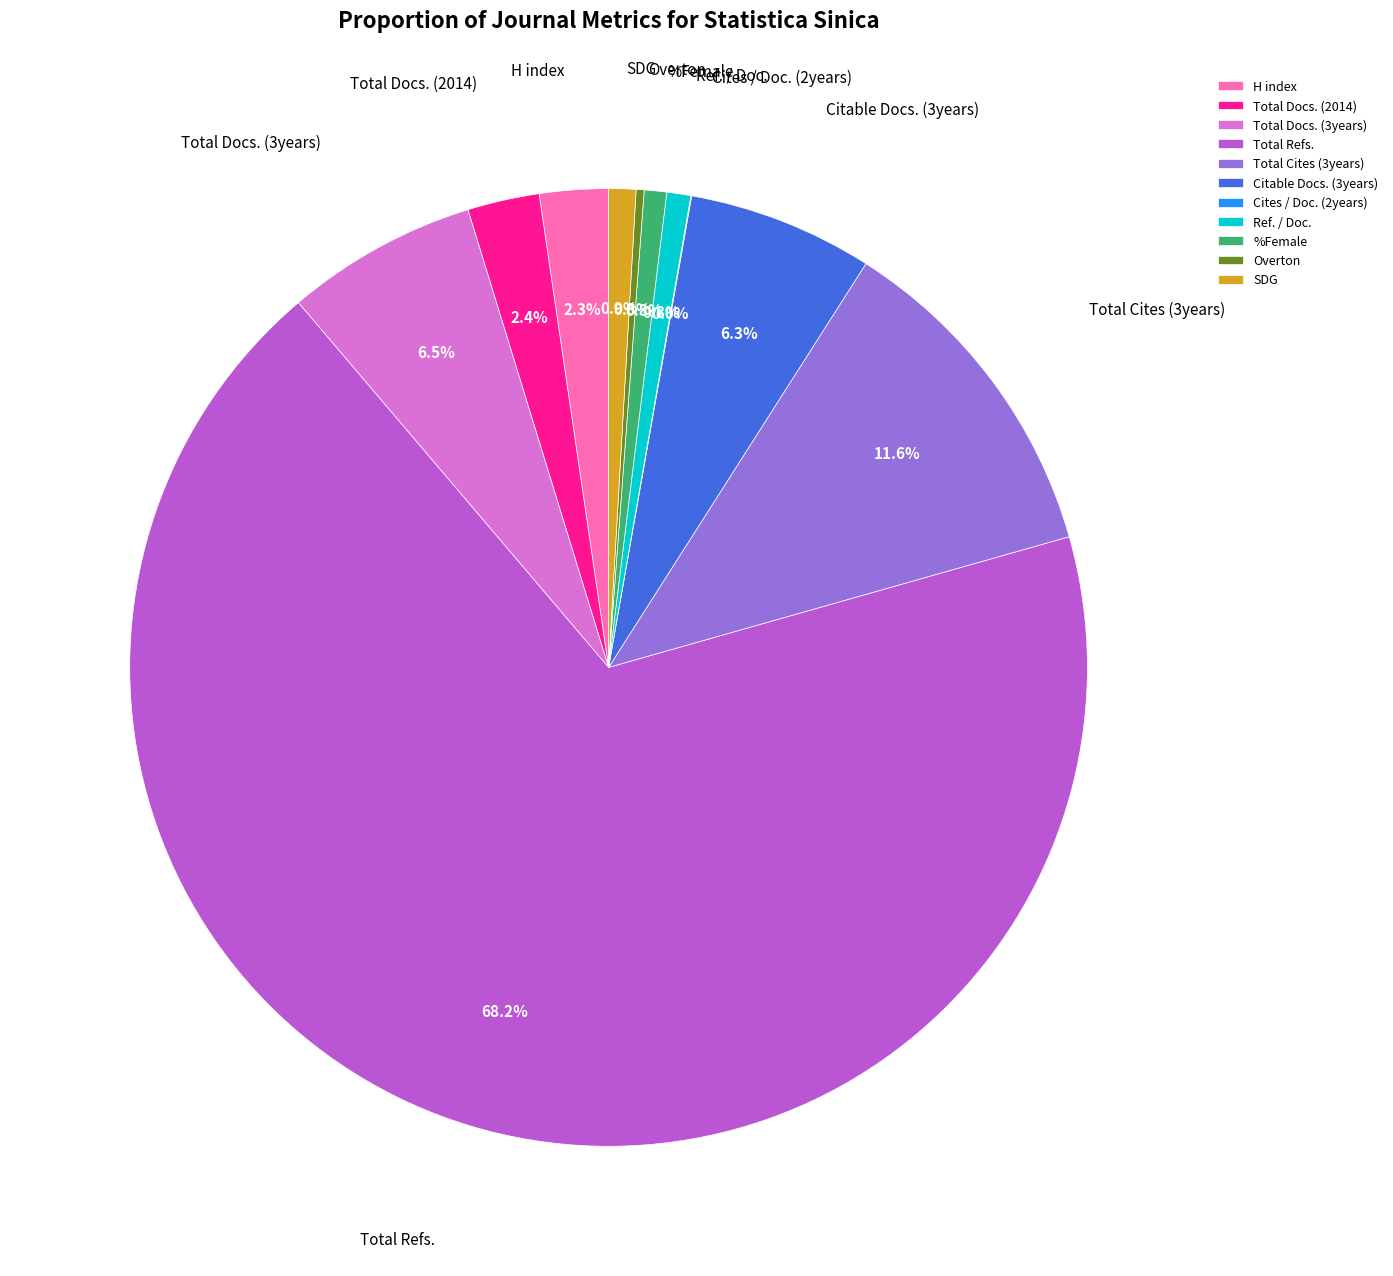

What percentage is NOT represented by Ref. / Doc.?

99.2%